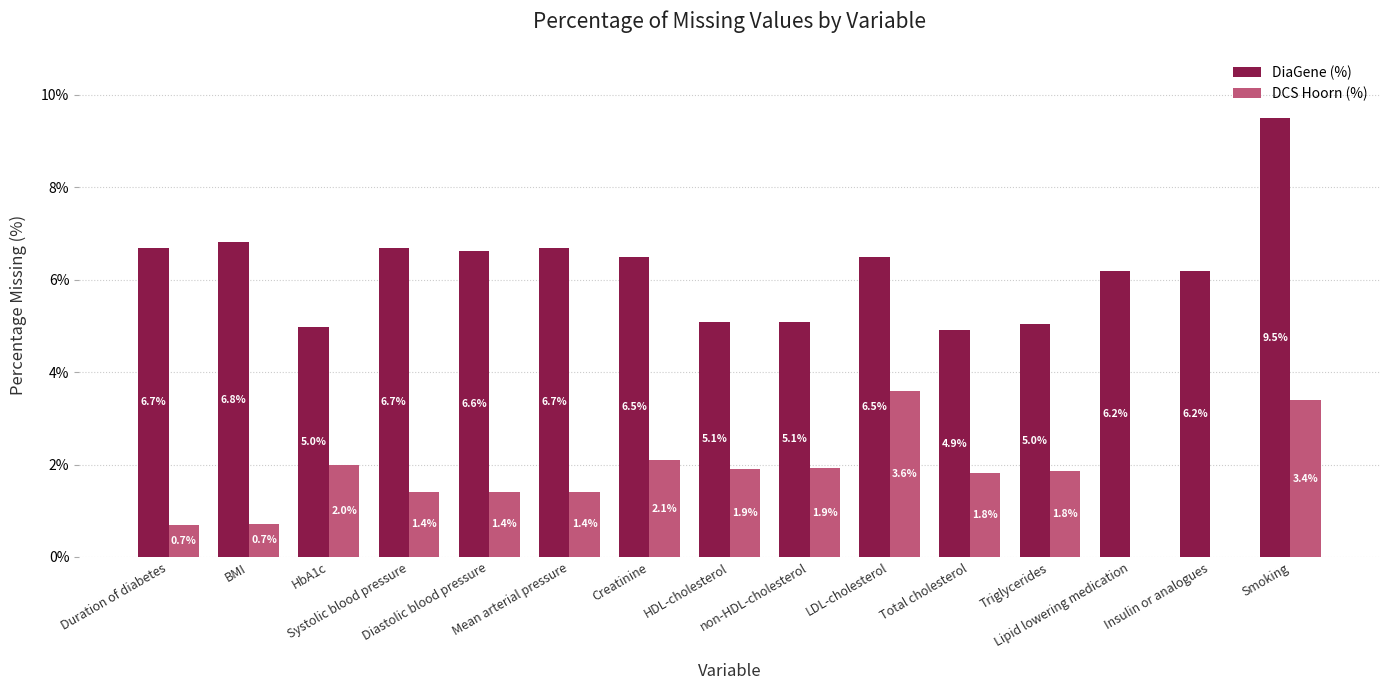

Does the chart contain stacked bars?

No